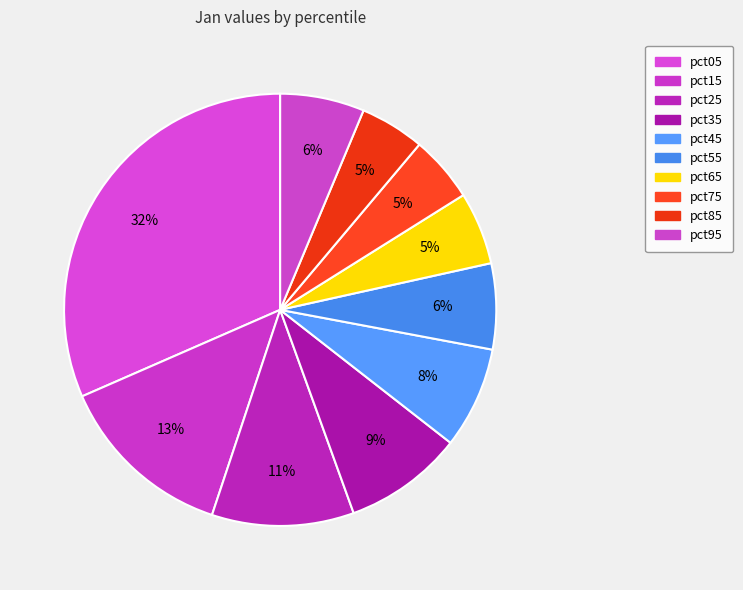

Is there any slice that represents more than half of the pie?

No